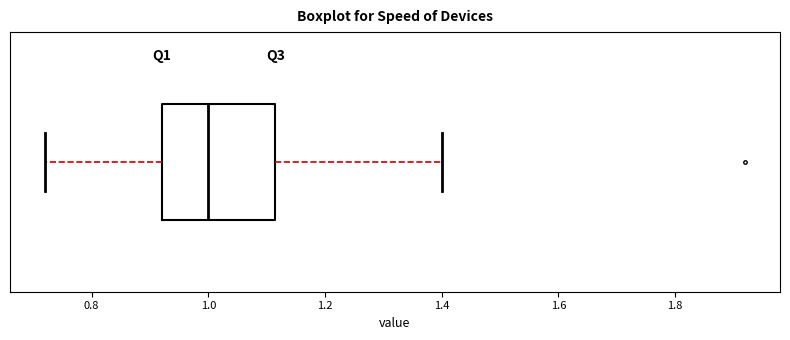

Where does the median line of the box sit on the x-axis? The values are not printed on the chart, so give them approximately, as read against the axis.

1.00